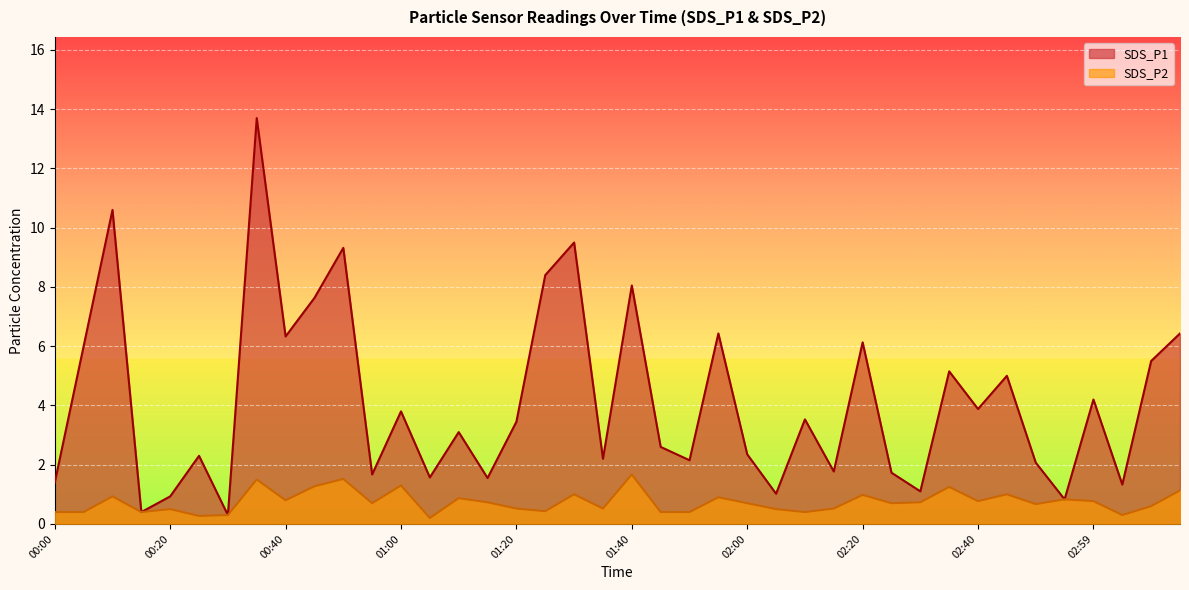

What is the maximum value shown in the chart?

13.7